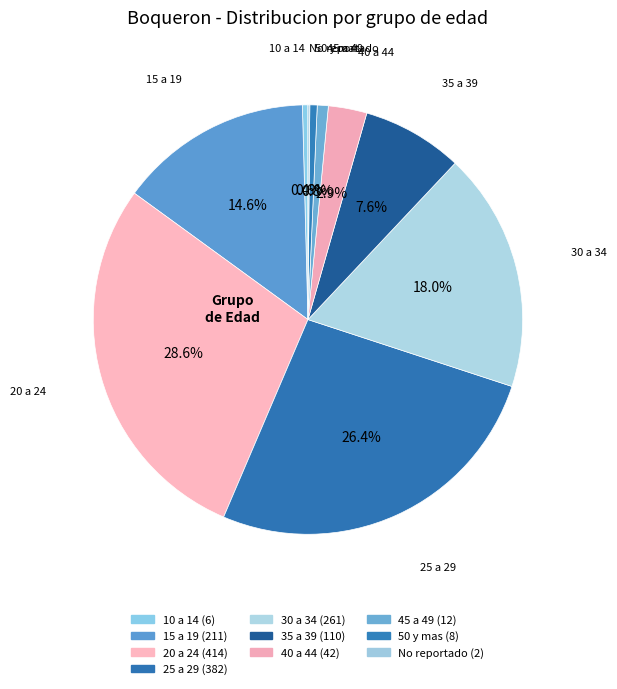

What is the smallest slice in the pie chart?

No reportado